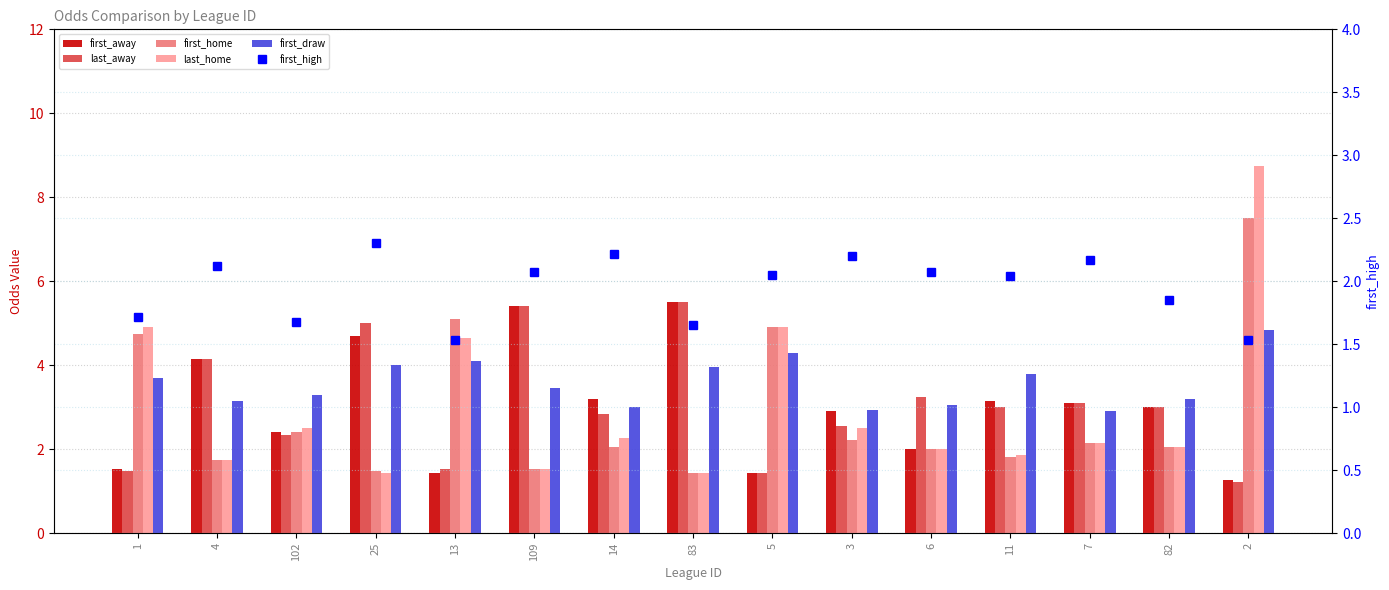

How many groups of bars are there?

15